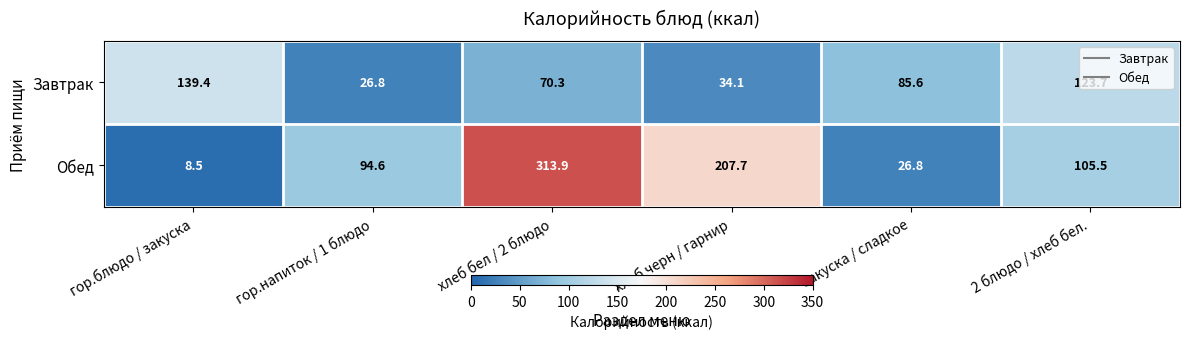

Rank the categories by Обед value from highest to lowest.

хлеб бел / 2 блюдо, хлеб черн / гарнир, 2 блюдо / хлеб бел., гор.напиток / 1 блюдо, закуска / сладкое, гор.блюдо / закуска